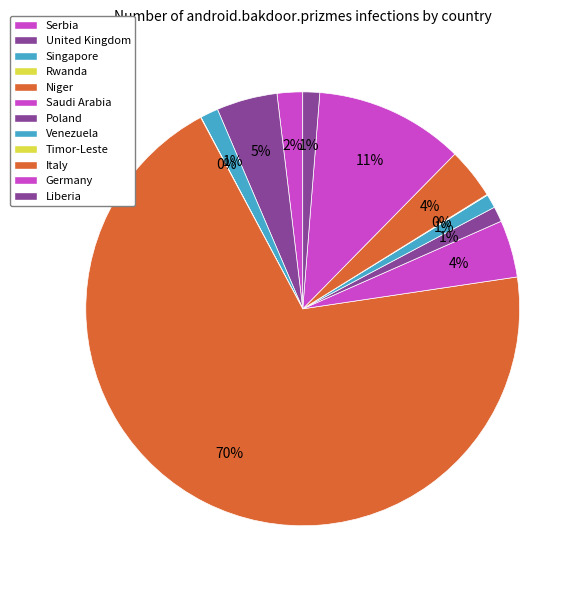

What is the largest slice in the pie chart?

Niger